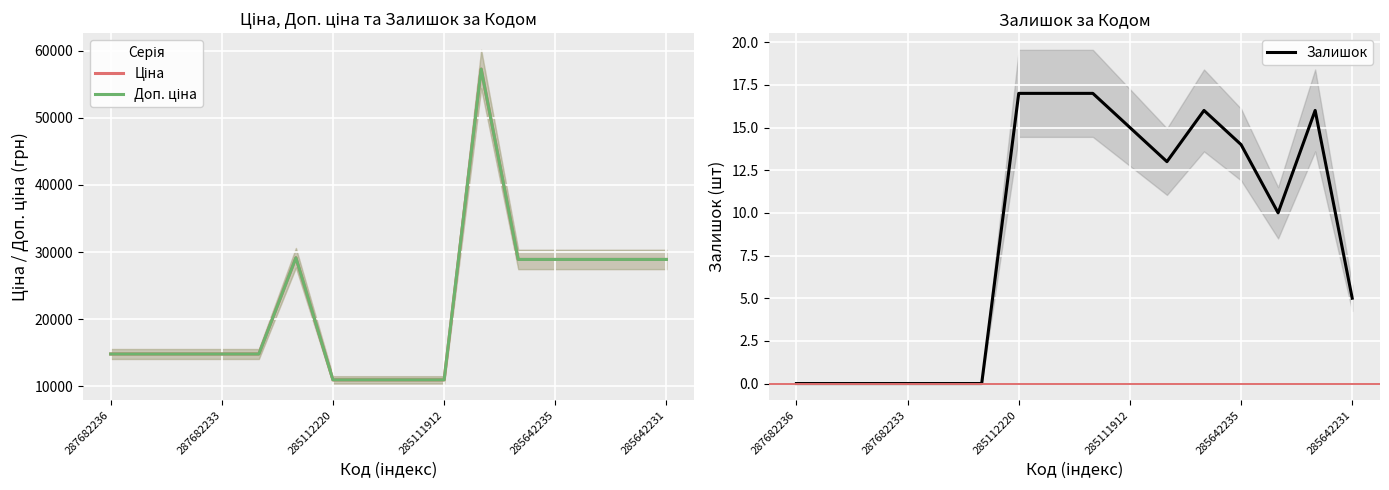

Is it true that Залишок equals 14 at 285642235?

True